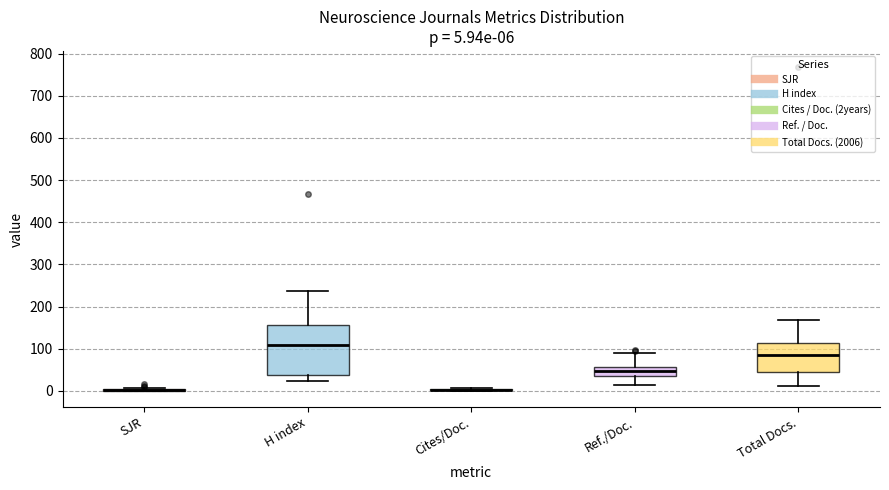

Which box is the tallest, from its lower edge to its upper edge?

H index